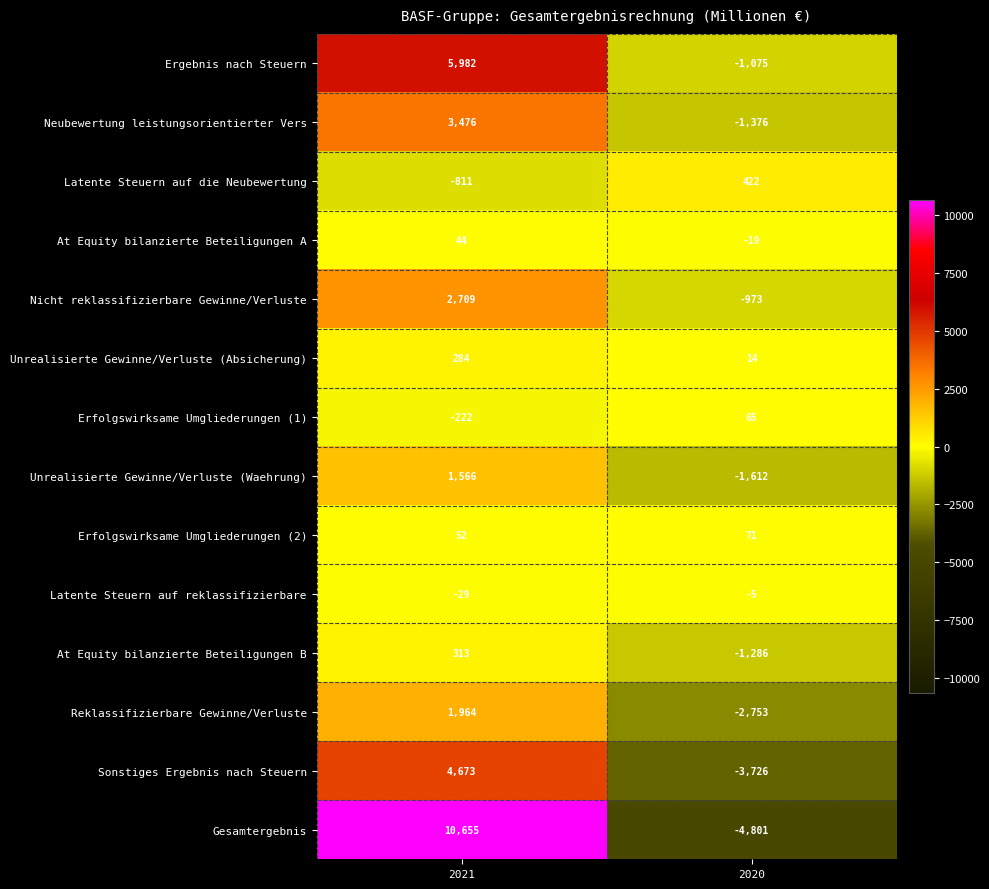

What is the maximum value shown in the chart?

10655